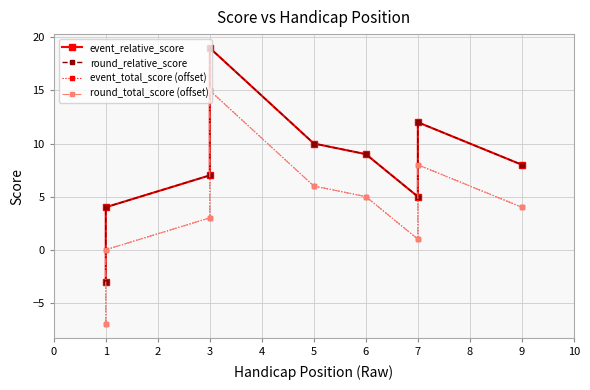

The round_relative_score series shows 3 at 7. True or false?

False